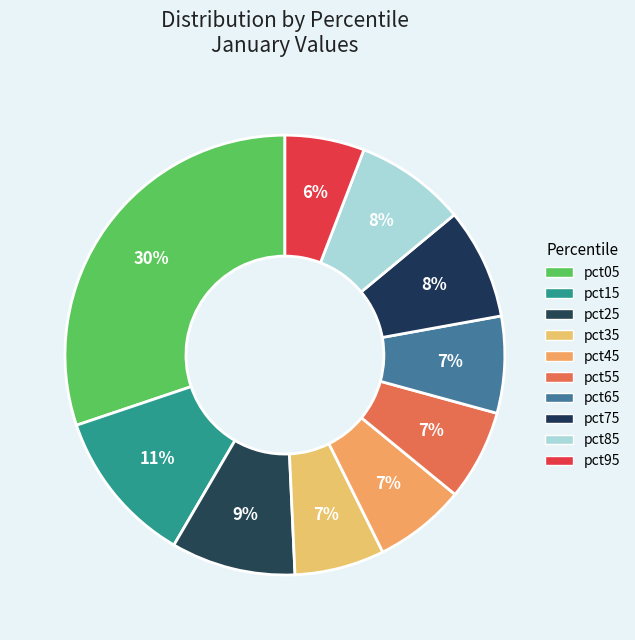

How many segments does this pie chart have?

10